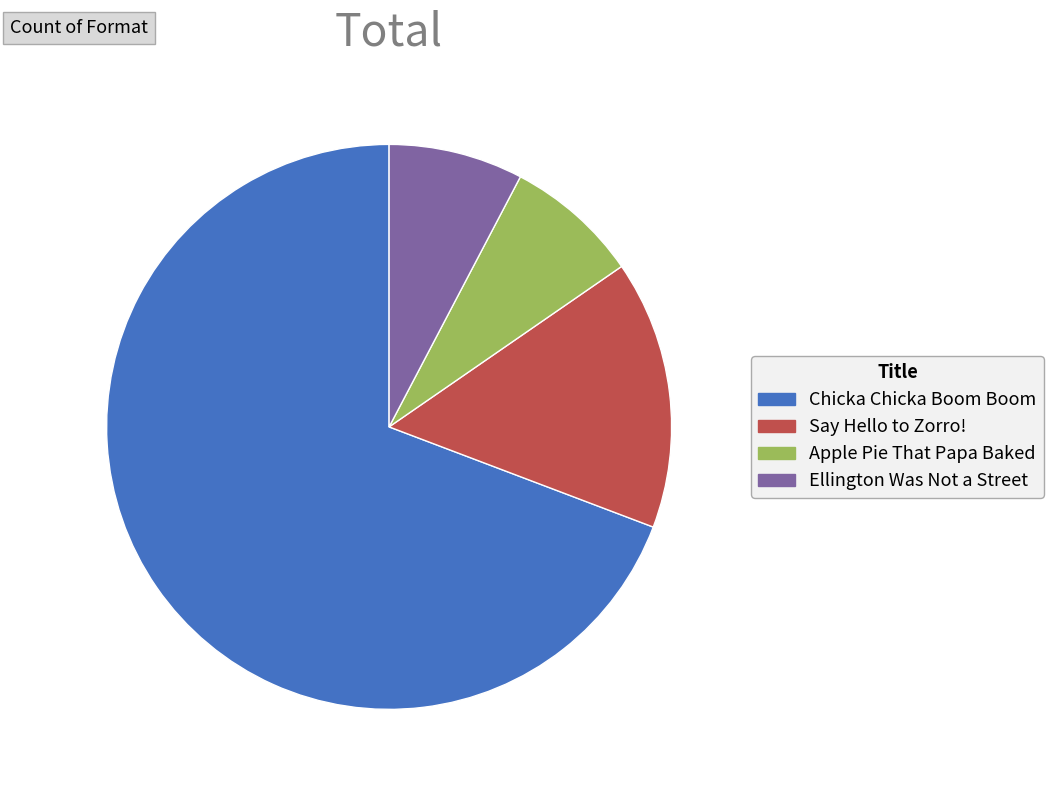

Count the number of slices in the pie.

4